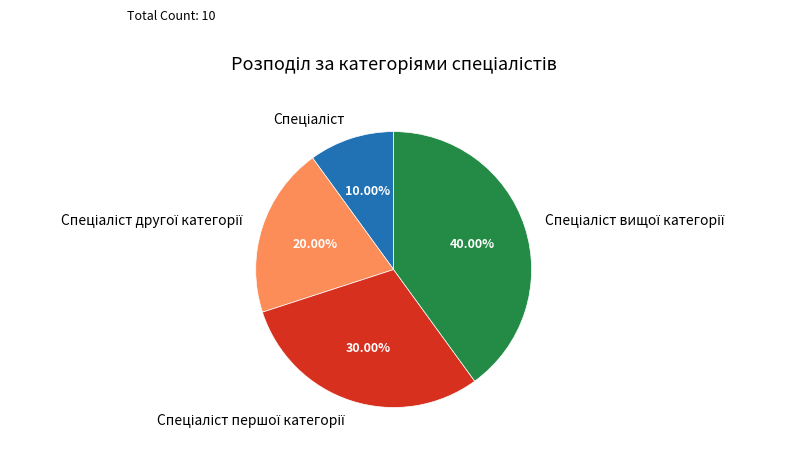

To the nearest percent, what is the difference between the largest and smallest slice percentages?

30%